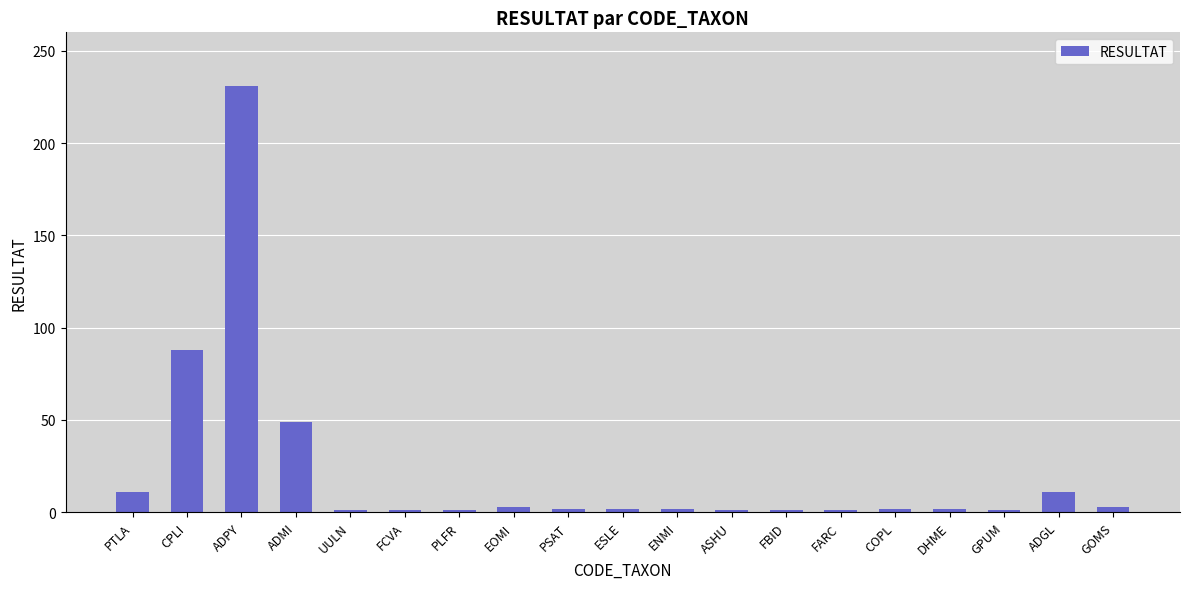

The value at PTLA is 20. True or false?

False